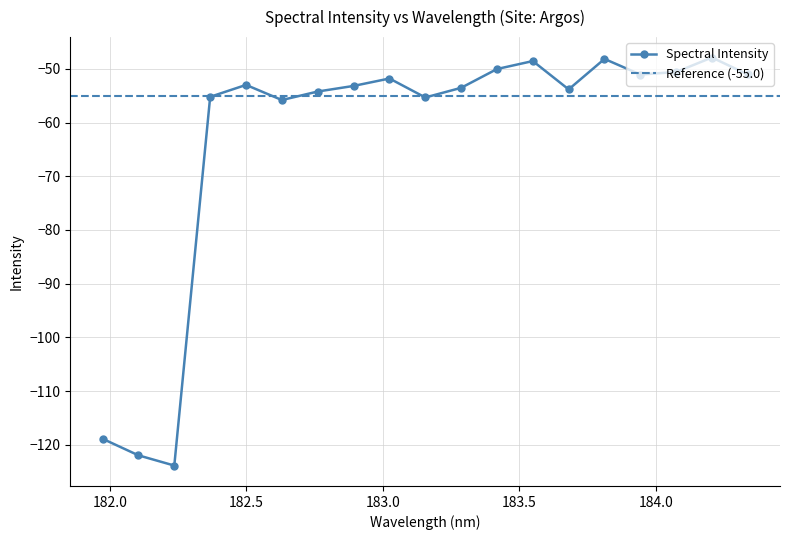

True or false: the data shows -55.3 at 183.15513622.

True